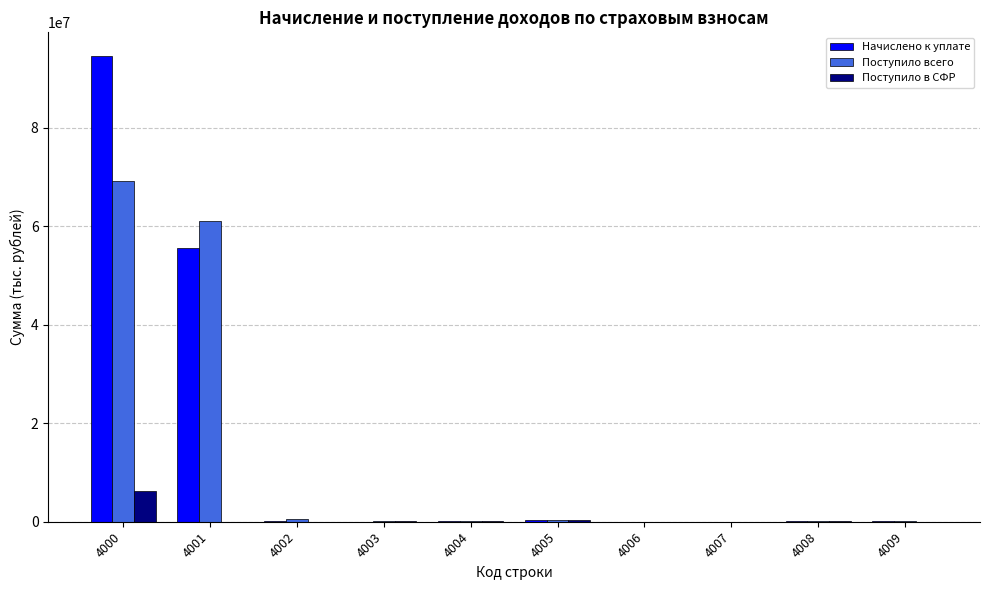

What is the maximum value shown in the chart?

94613925